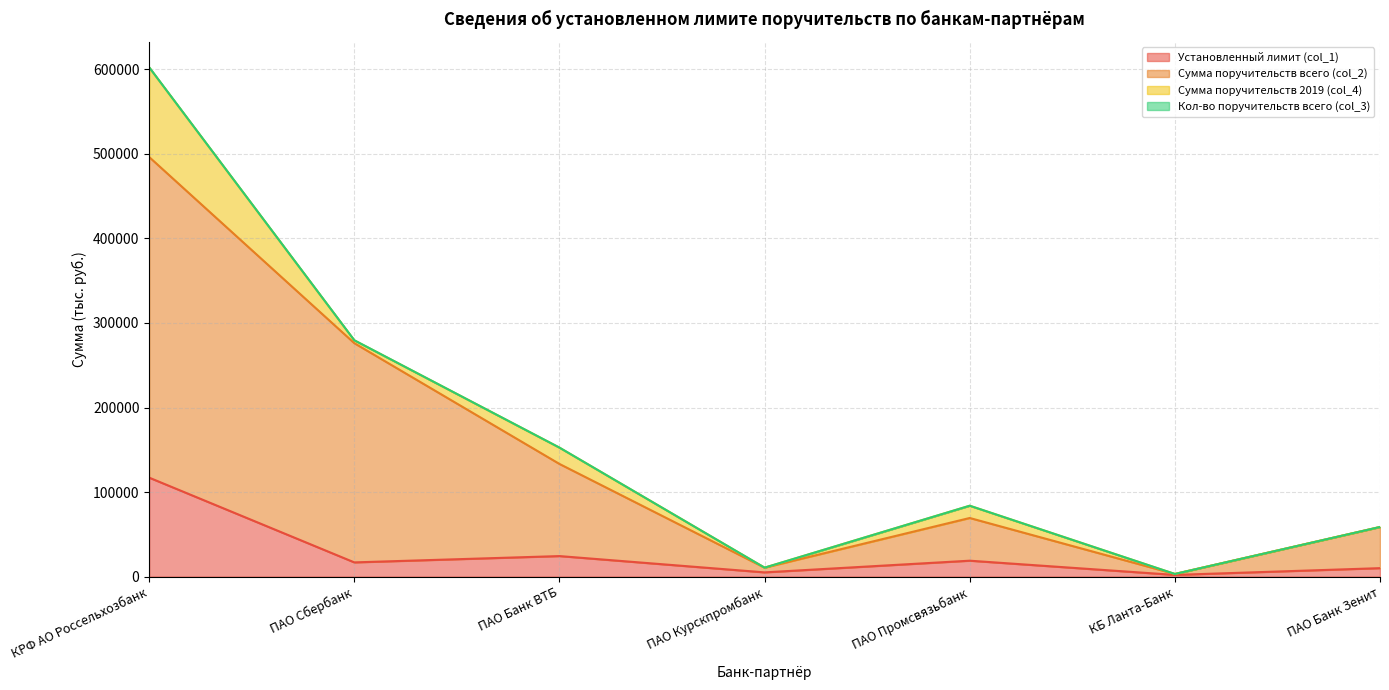

Rank the categories by Установленный лимит (col_1) value from lowest to highest.

КБ Ланта-Банк, ПАО Курскпромбанк, ПАО Банк Зенит, ПАО Сбербанк, ПАО Промсвязьбанк, ПАО Банк ВТБ, КРФ АО Россельхозбанк